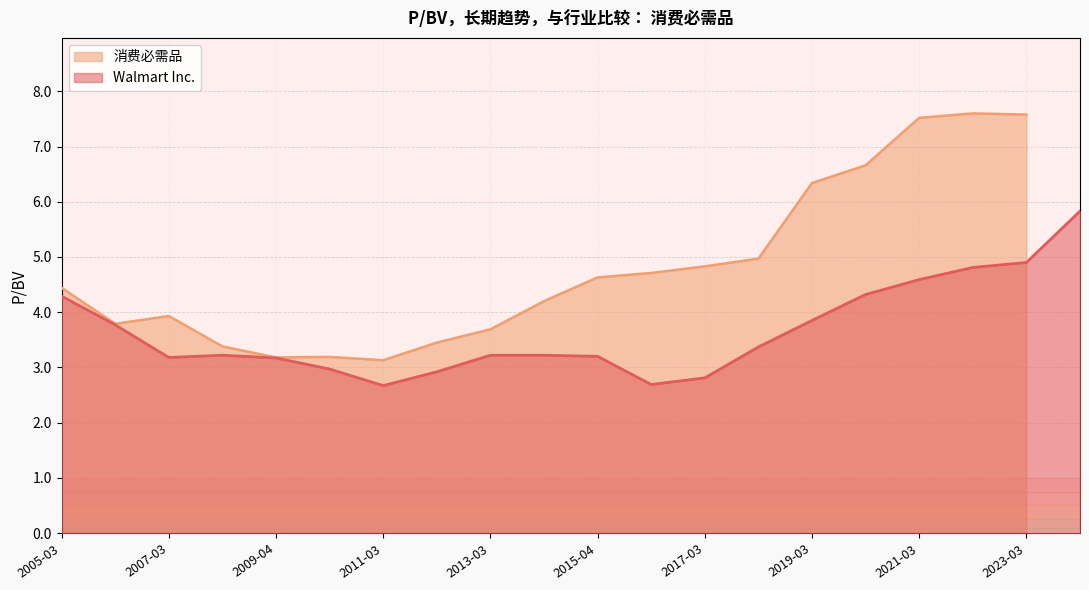

The Walmart Inc. series shows 1.3 at 2007-03. True or false?

False